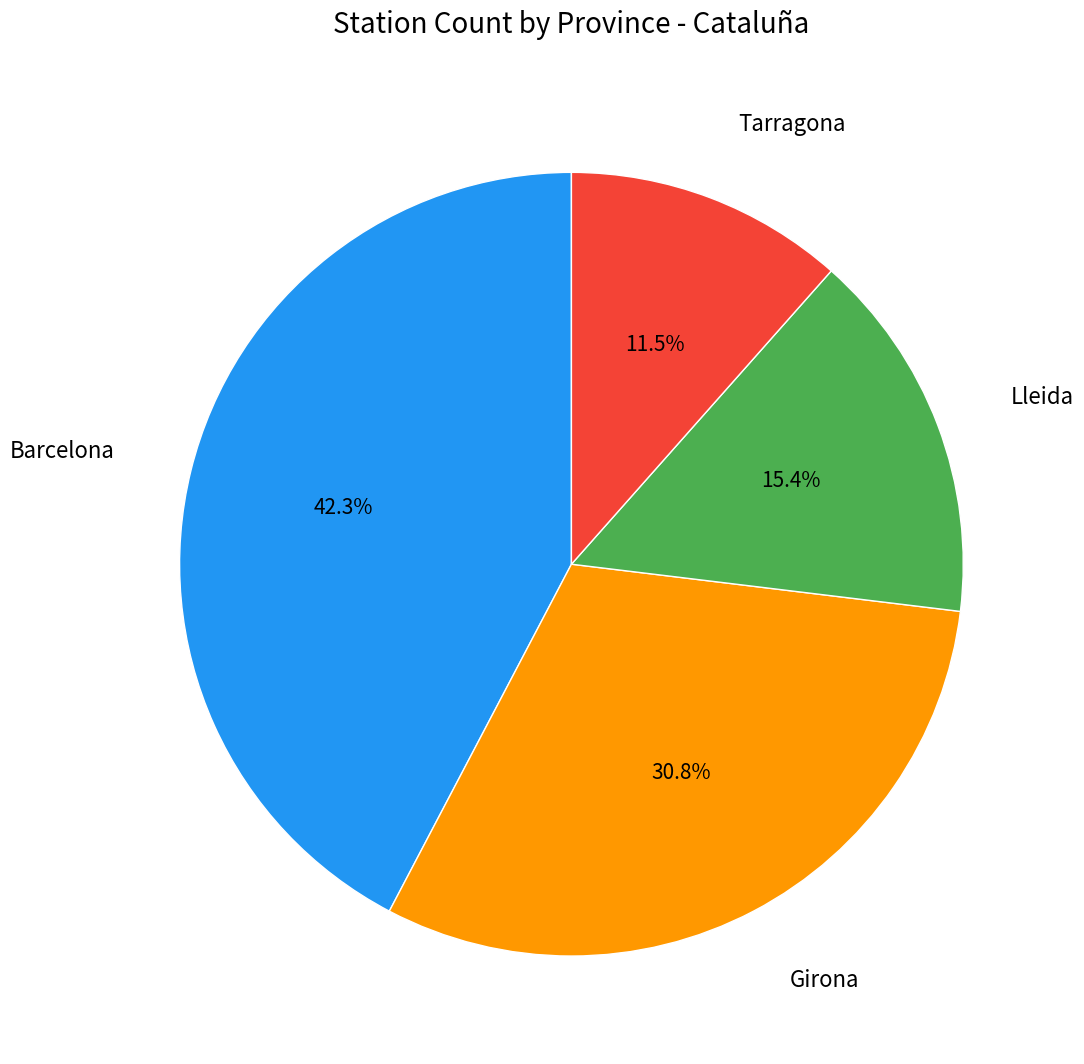

Which has a higher value, Barcelona or Lleida?

Barcelona